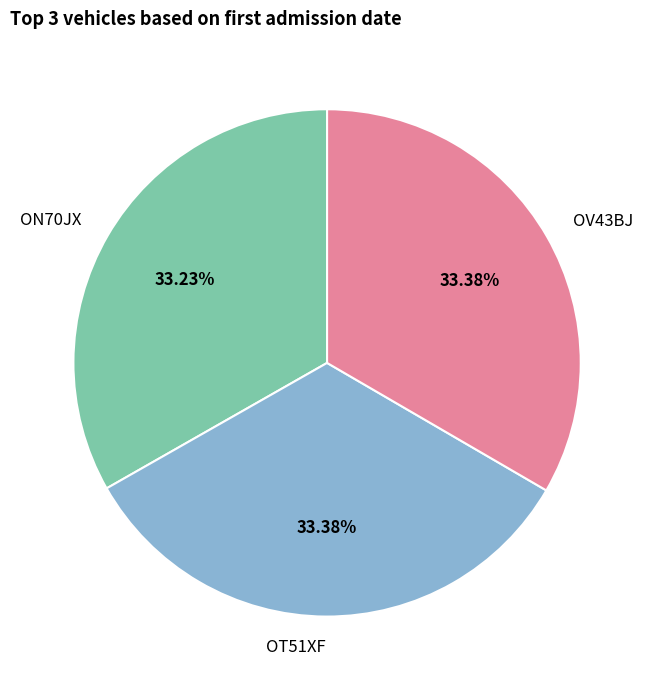

What percentage is the ON70JX slice, to the nearest percent?

33%